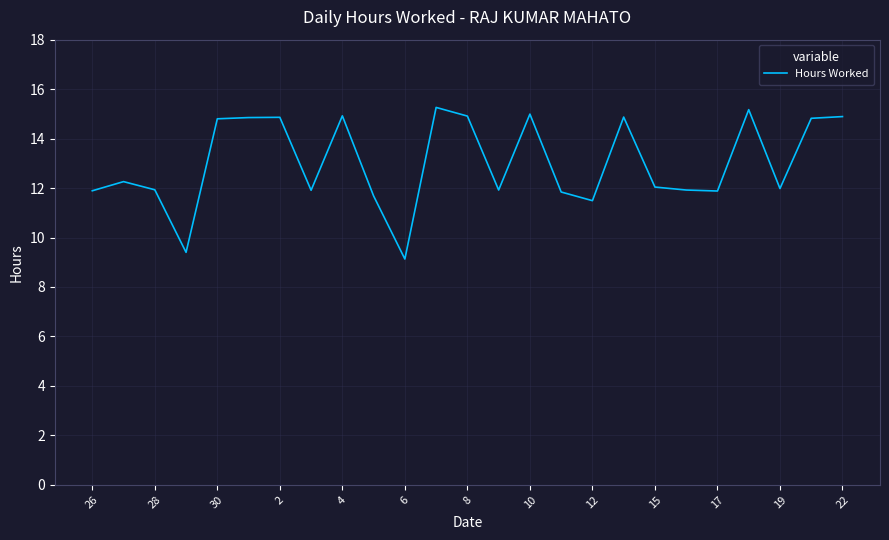

What is the smallest value displayed?

9.1